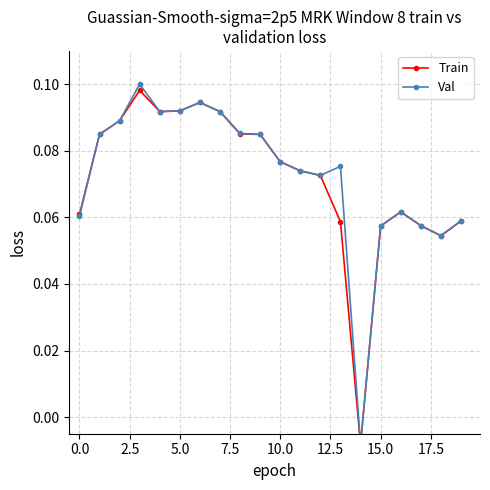

True or false: Train and Val cross at least once.

False